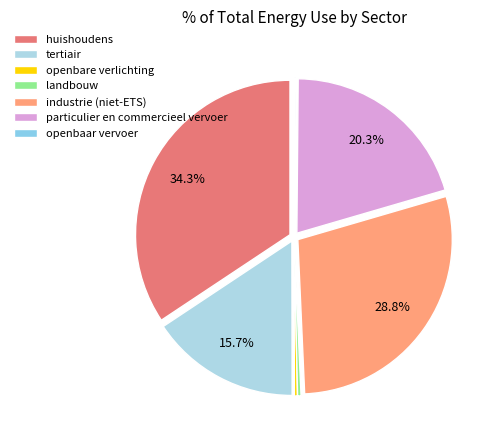

Approximately how many times larger is the value at particulier en commercieel vervoer compared to landbouw?

56.8